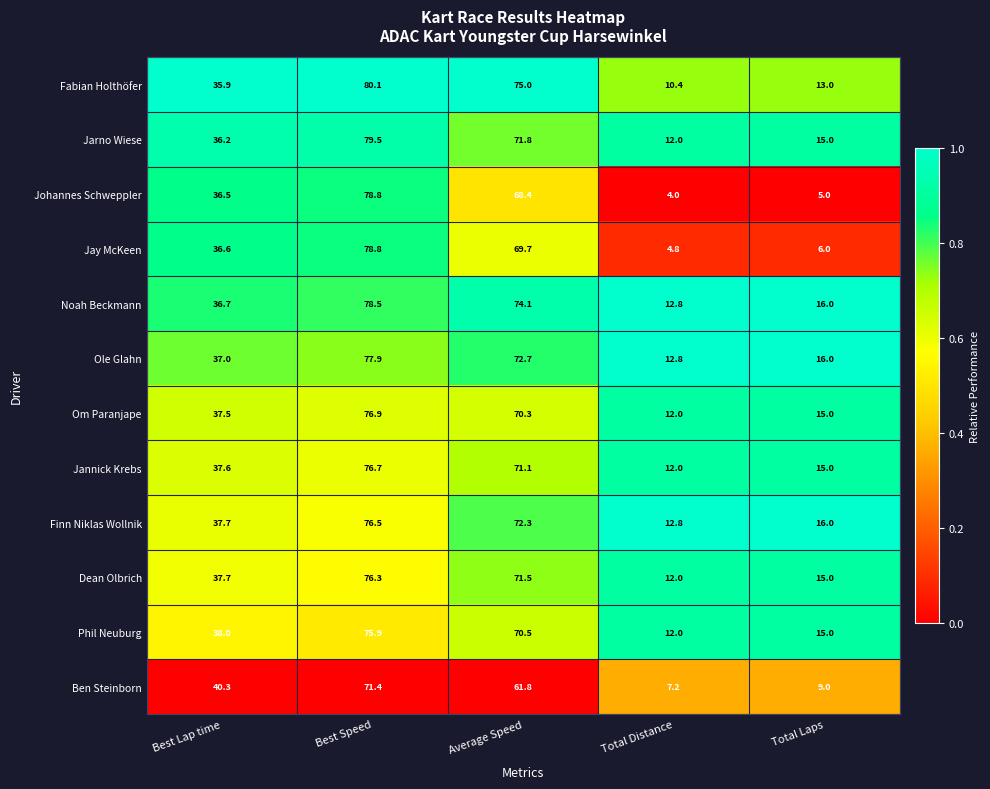

Between Best Speed and Total Laps, which series saw the biggest shift?

Johannes Schweppler